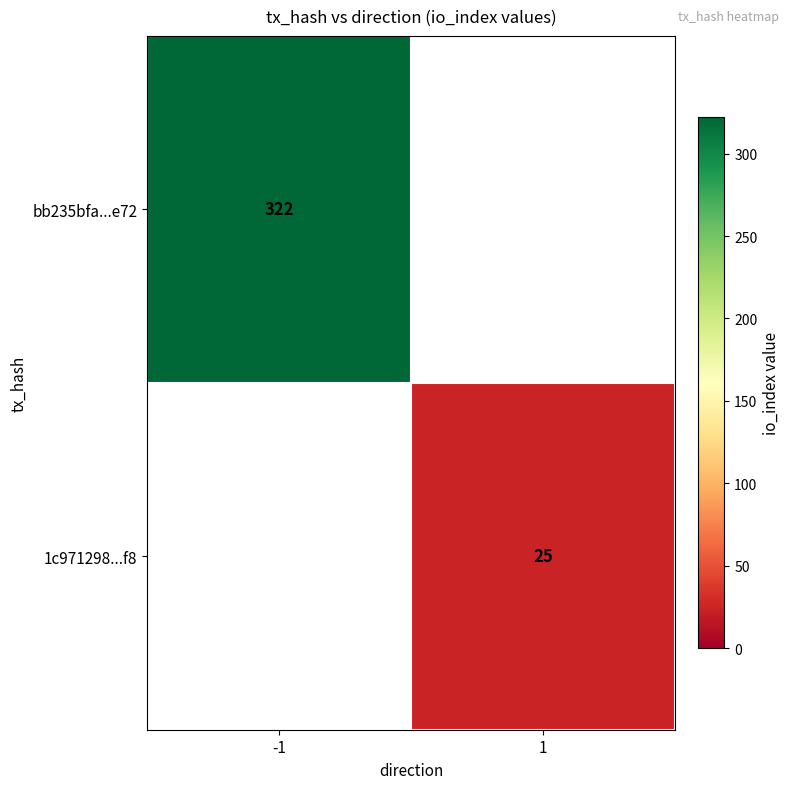

The value of bb235bfa...e72 at -1 is 322. True or false?

True